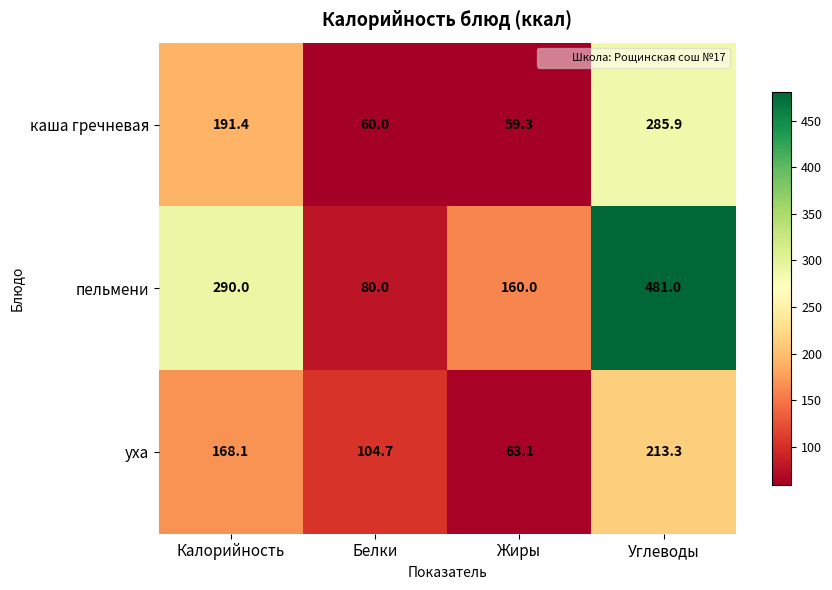

At Белки, list the series in order from largest to smallest.

уха, пельмени, каша гречневая